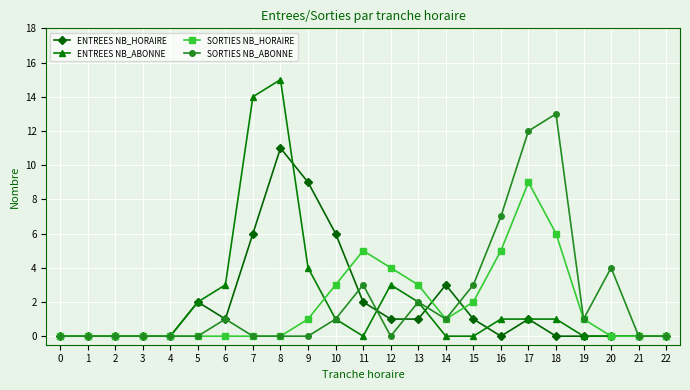

At which category is the sum across all series the highest?

8